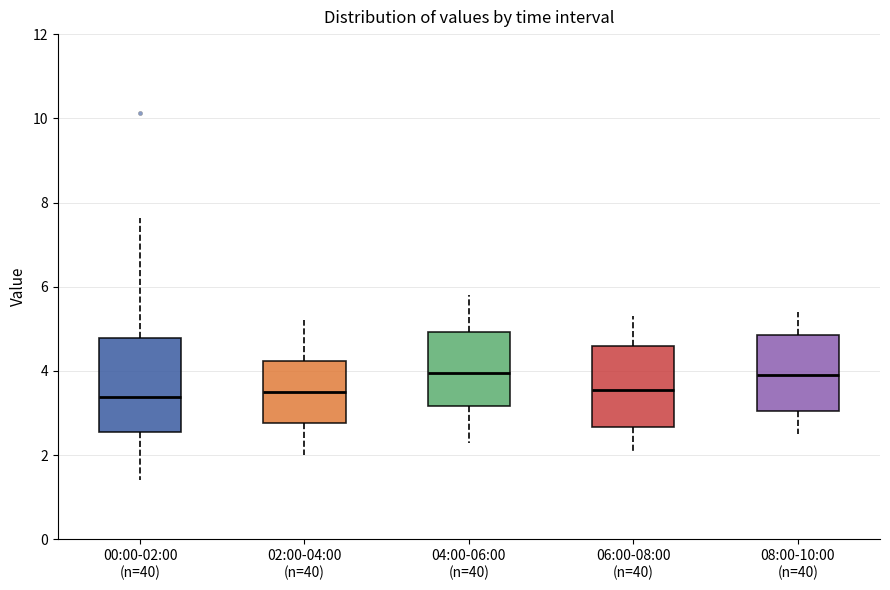

Where does the upper whisker of the box for 00:00-02:00 (n=40) end on the y-axis? The values are not printed on the chart, so give them approximately, as read against the axis.

7.6